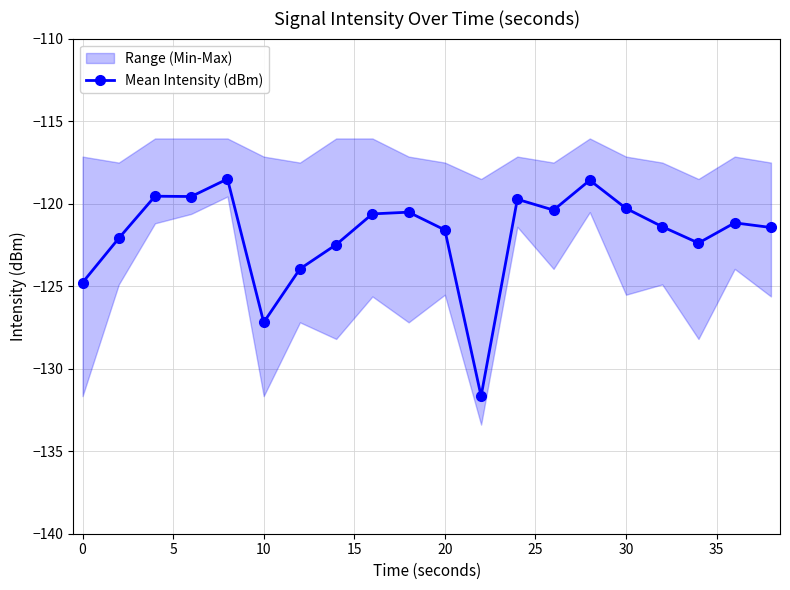

What is the maximum value for Mean Intensity (dBm)?

-118.5